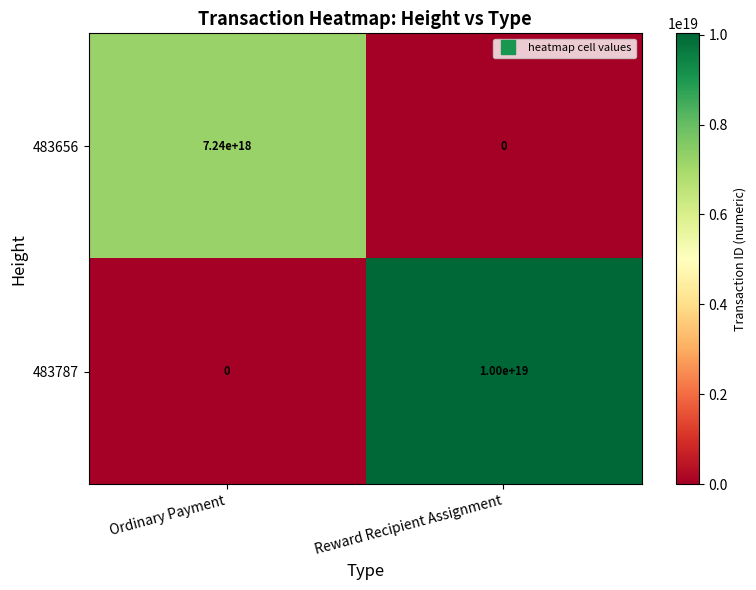

At which label does 483787 reach its peak?

Reward Recipient Assignment